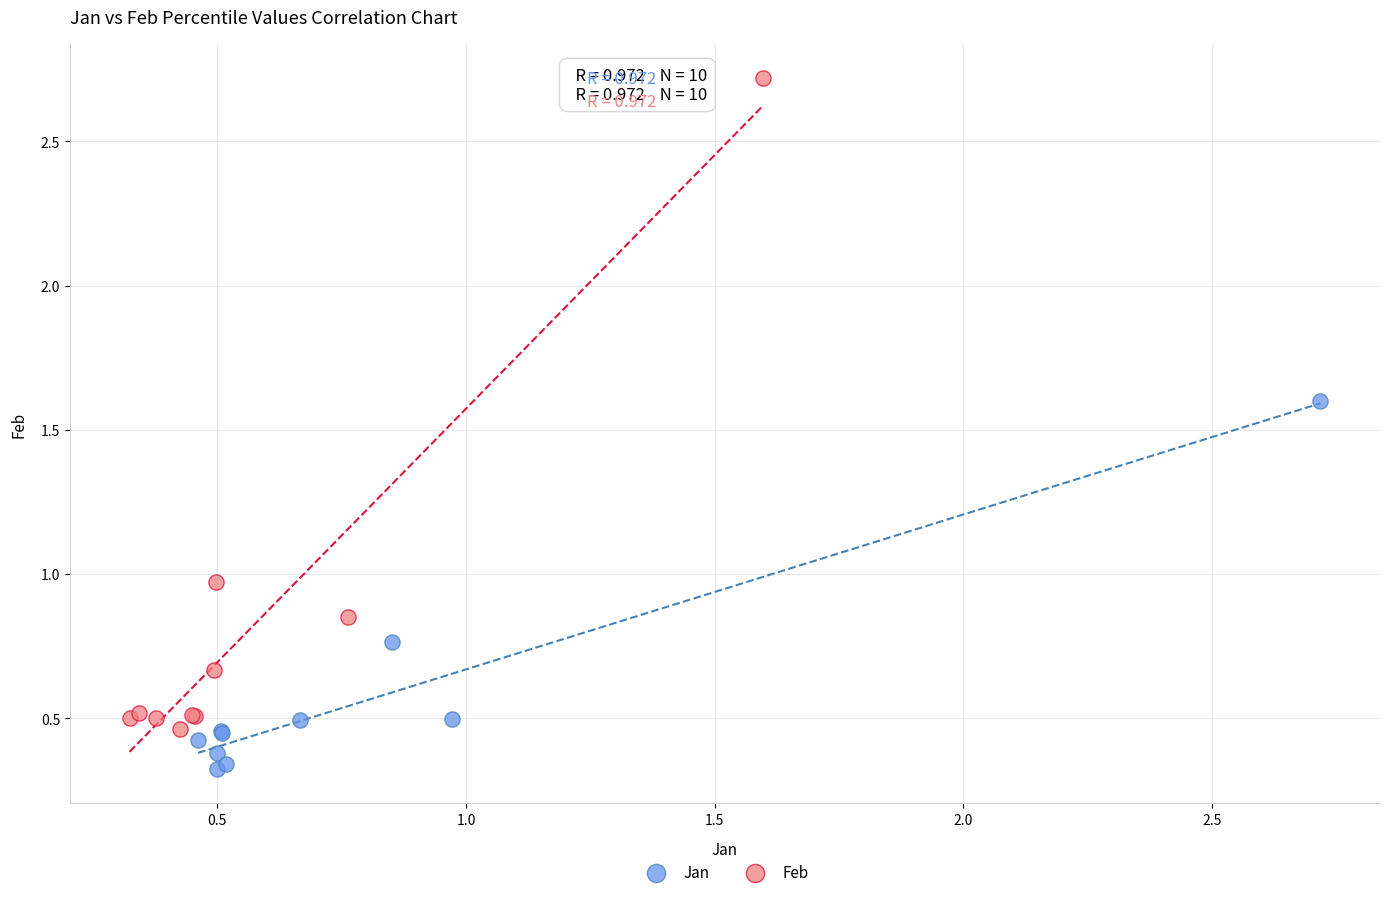

Which series contains the highest Y value?

Feb